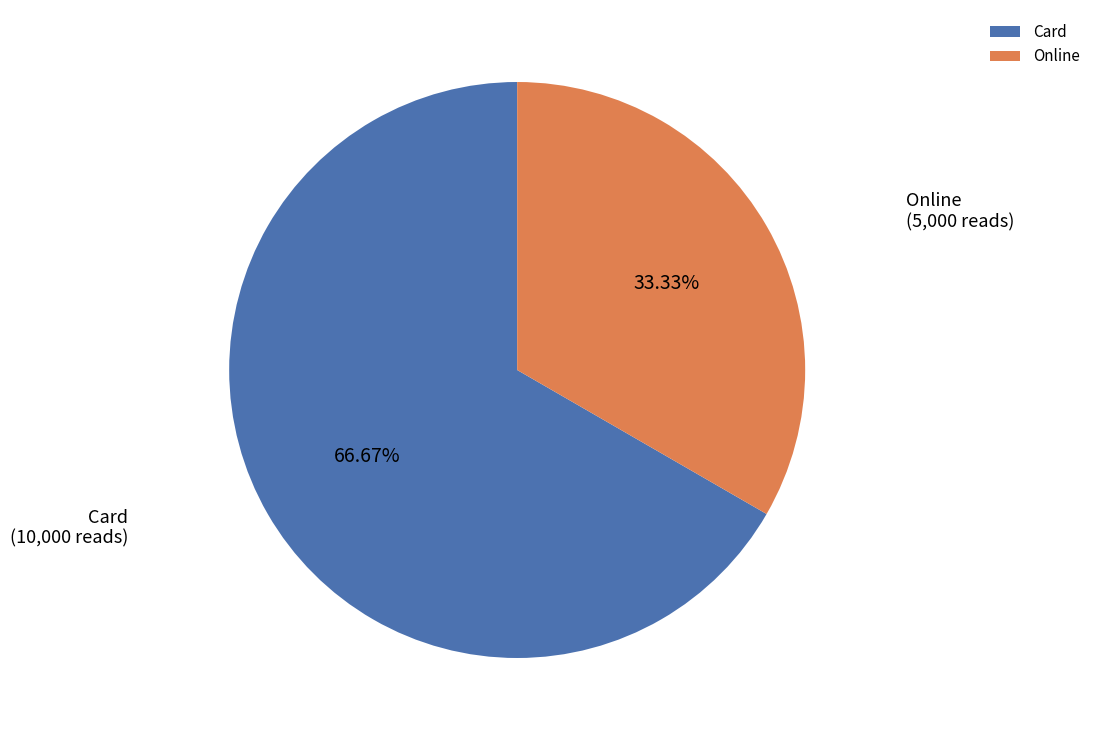

Rank the categories by value from highest to lowest.

Card, Online